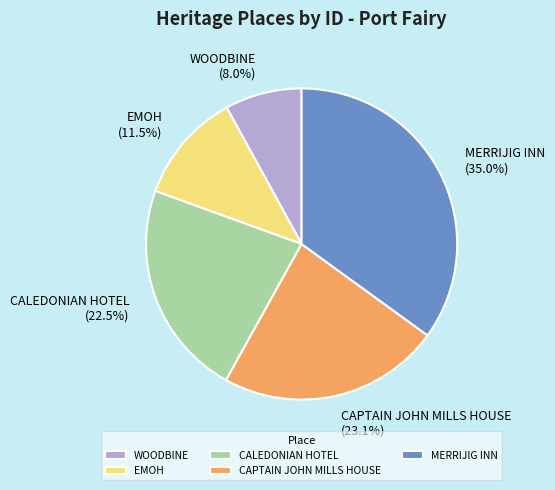

Is the sum of CALEDONIAN HOTEL and EMOH greater than half?

No